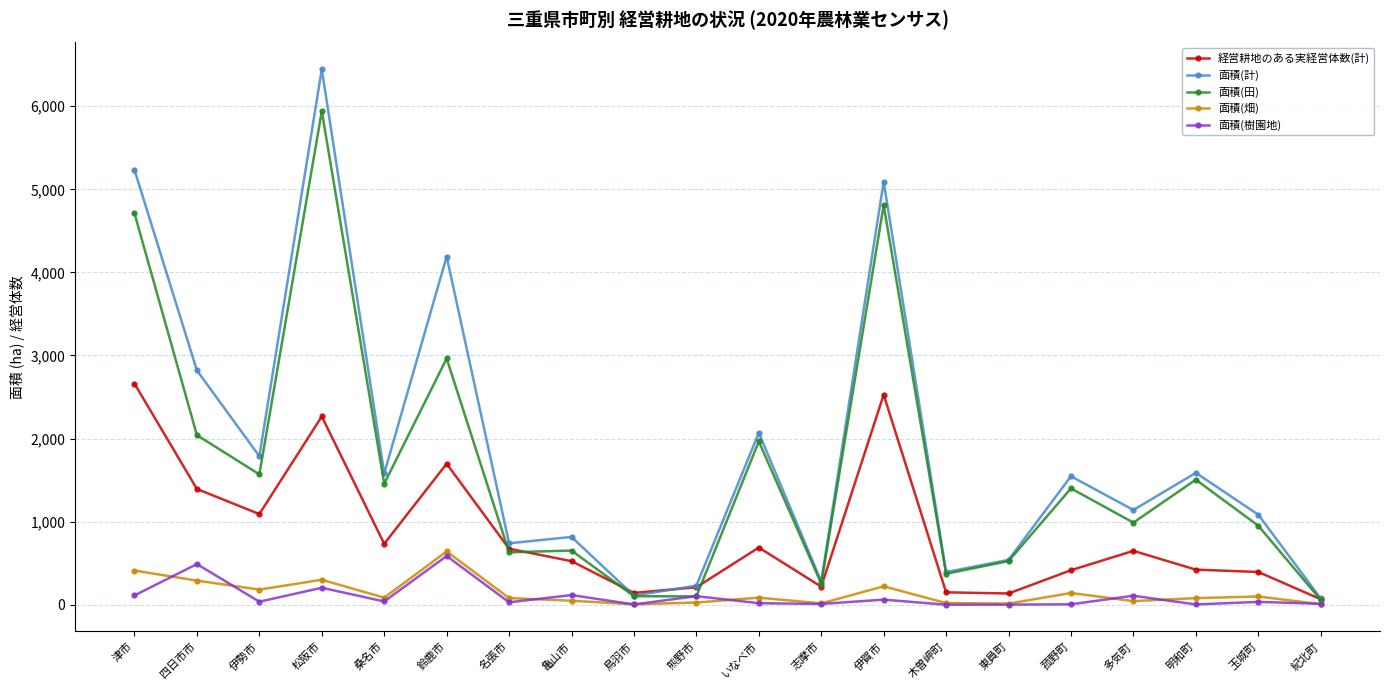

What are all the series names shown in the legend?

経営耕地のある実経営体数(計), 面積(計), 面積(田), 面積(畑), 面積(樹園地)